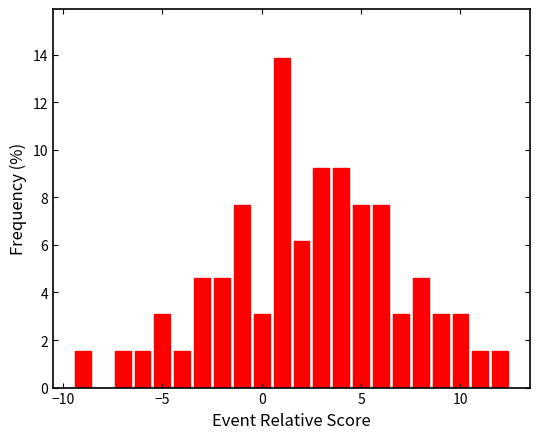

Around what value on the x-axis is the tallest bar? Give the approximate position of its centre, as read against the axis.

1.0